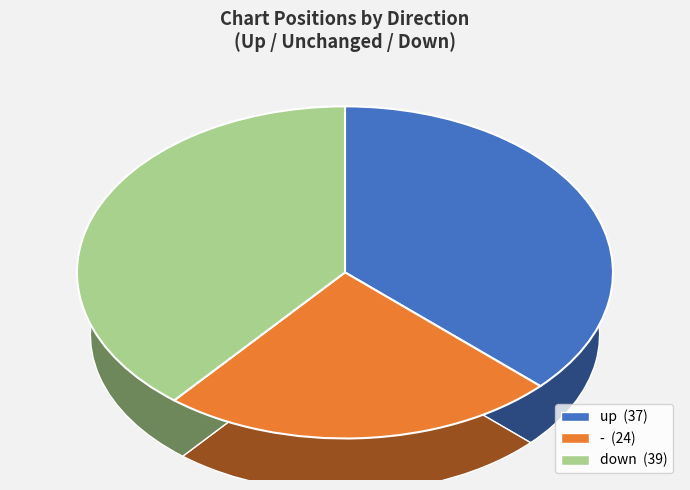

What is the change in value from up to -?

-13